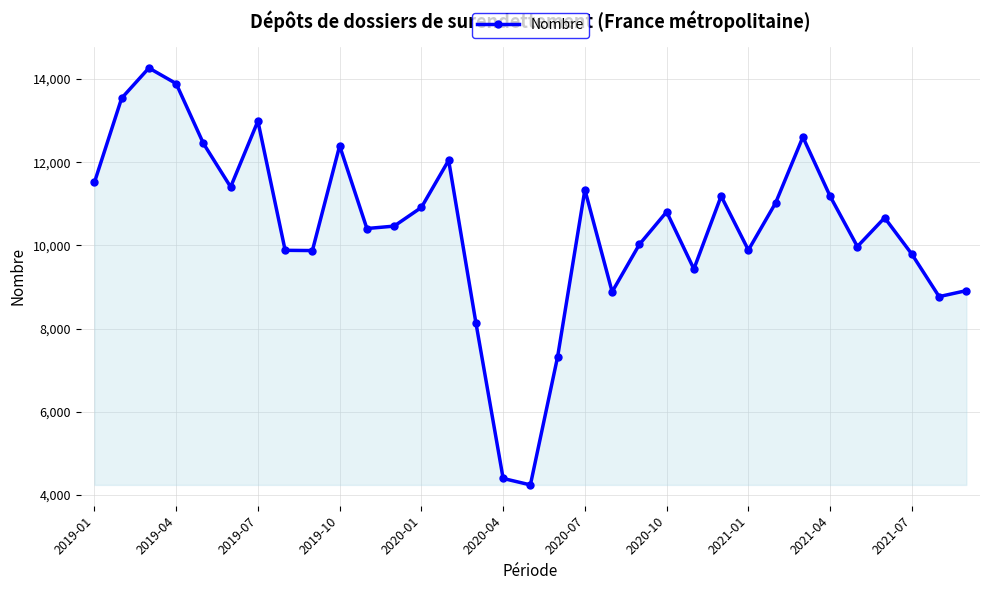

What is the greatest value displayed?

14267